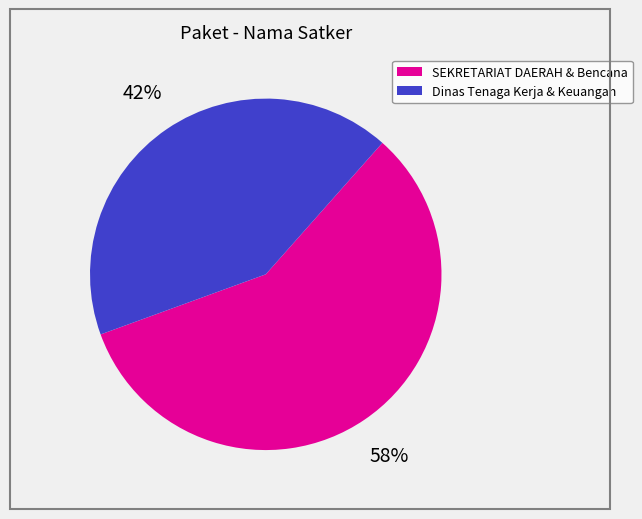

Is there any slice that represents more than half of the pie?

Yes